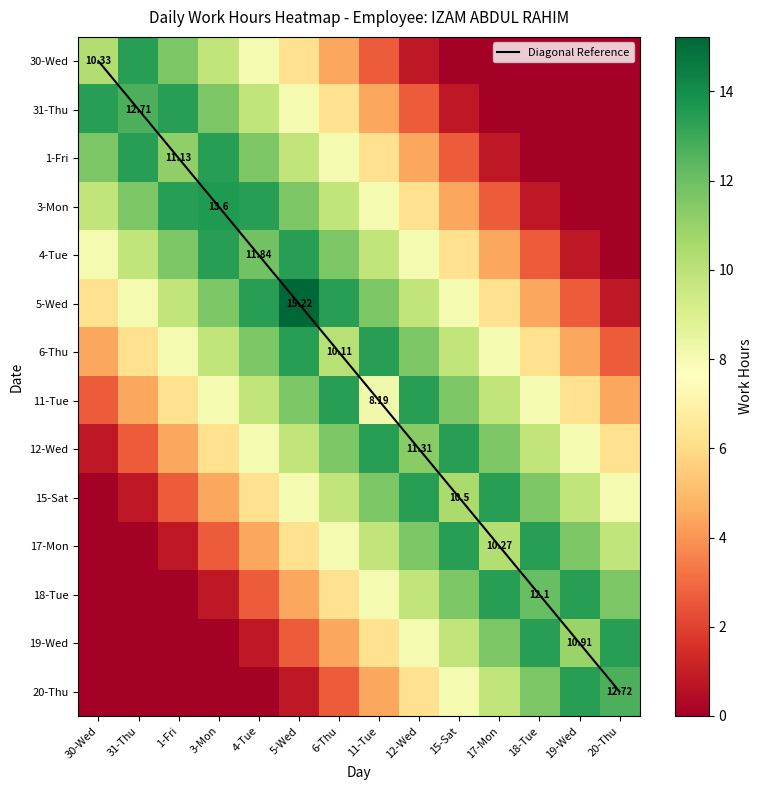

The 5-Wed series shows 8.0 at 15-Sat. True or false?

True